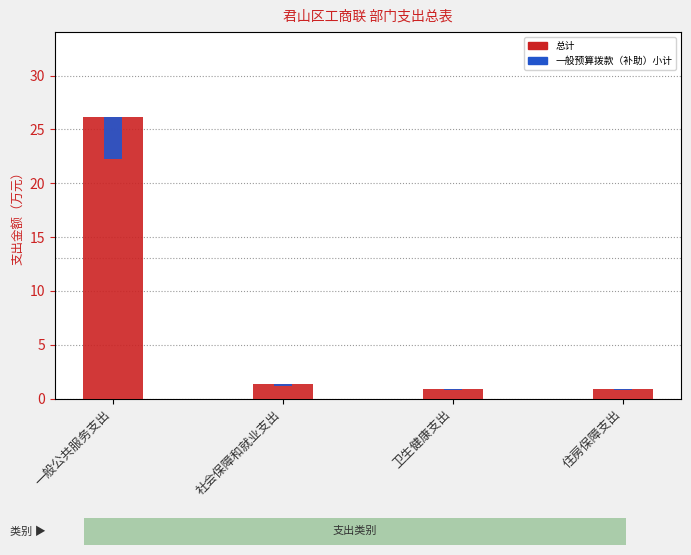

Are the bars grouped side by side (vs. stacked)?

No